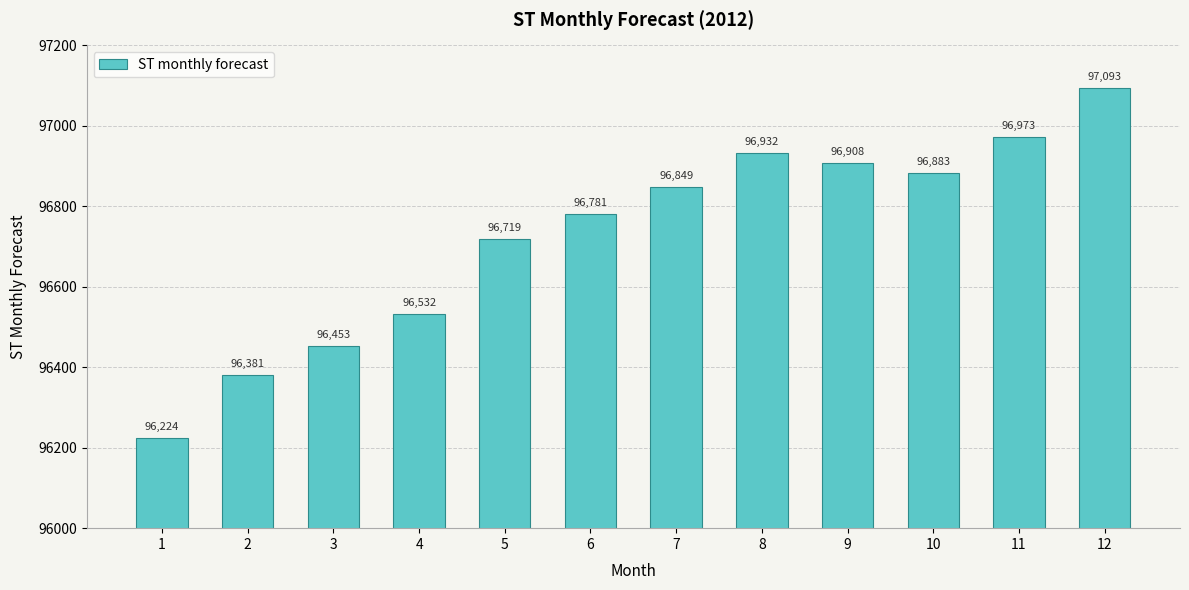

Count the number of data series in this chart.

1